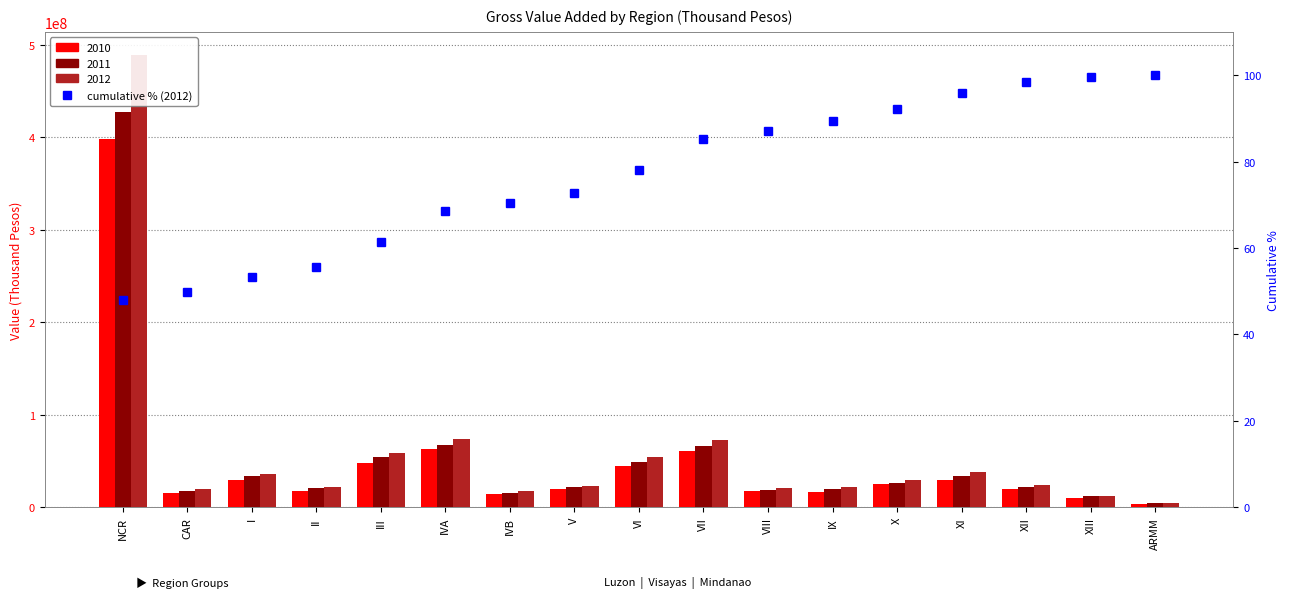

What is the smallest value displayed?

48.0